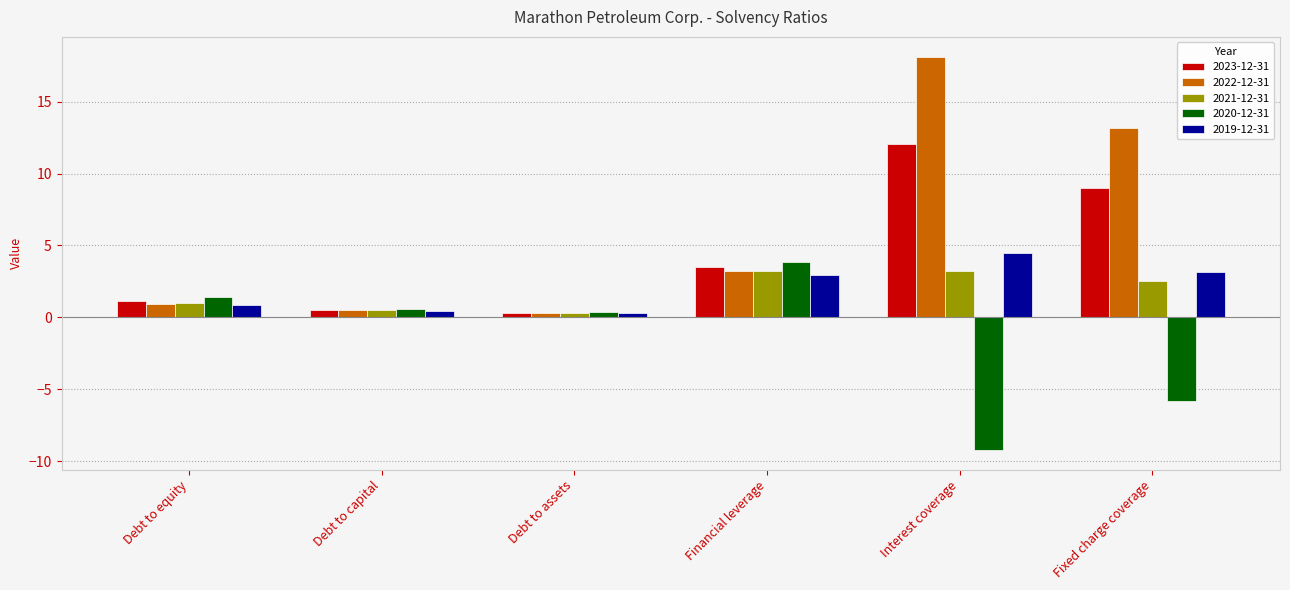

Where does the 2023-12-31 series first go above 3?

Financial leverage